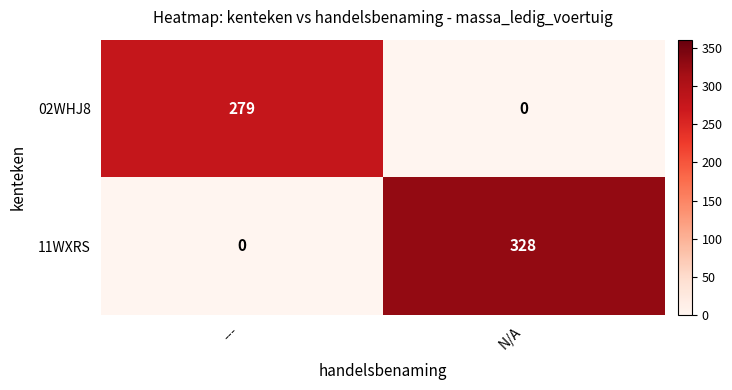

Rank the categories by 11WXRS value from highest to lowest.

N/A, ---